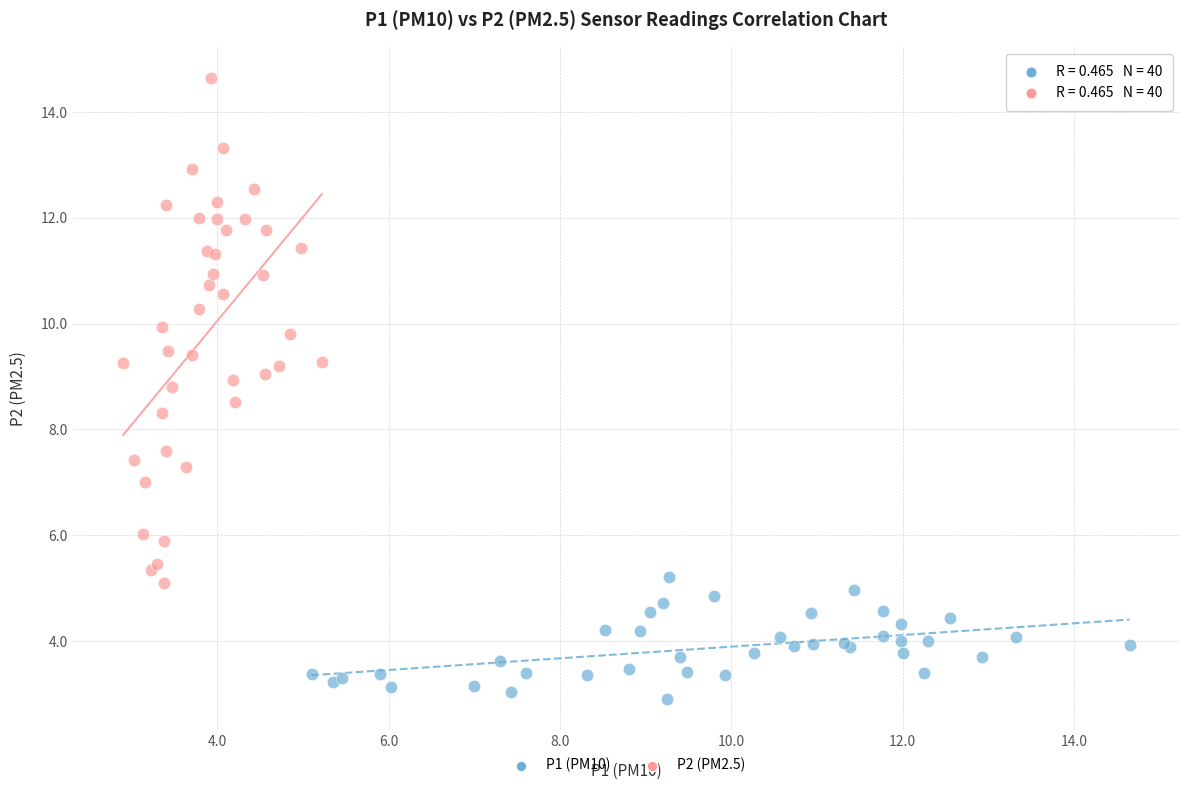

Which series contains the highest Y value?

P2 (PM2.5)